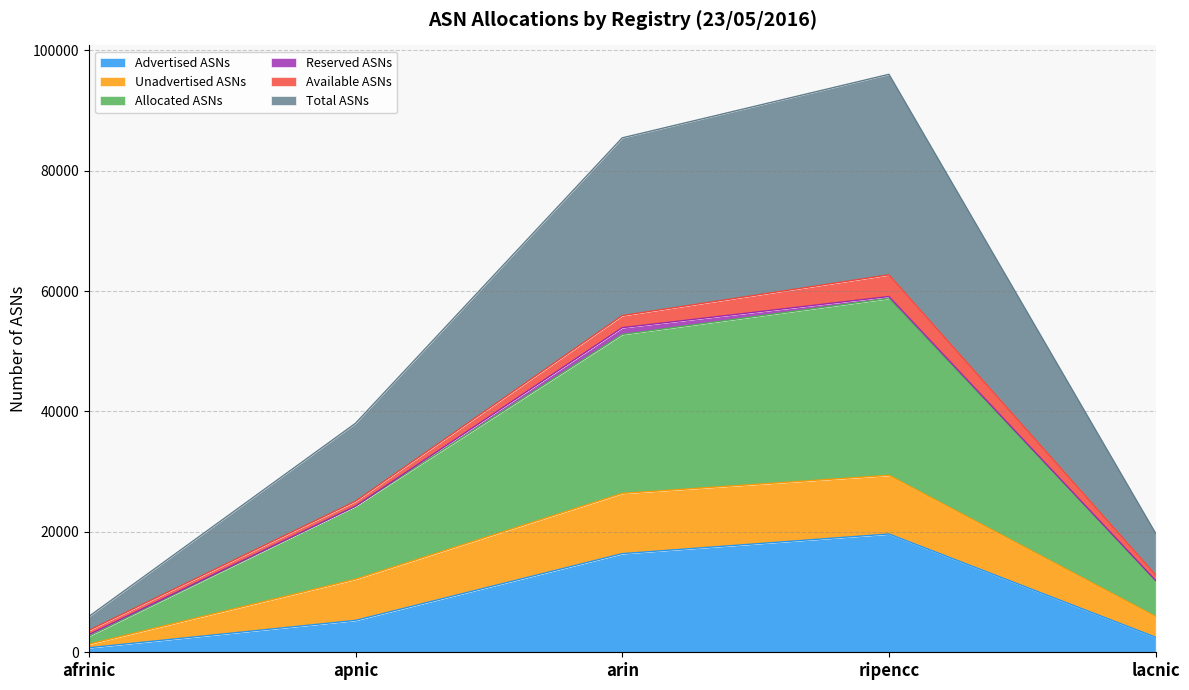

How many data points in Allocated ASNs are above 12134?

2